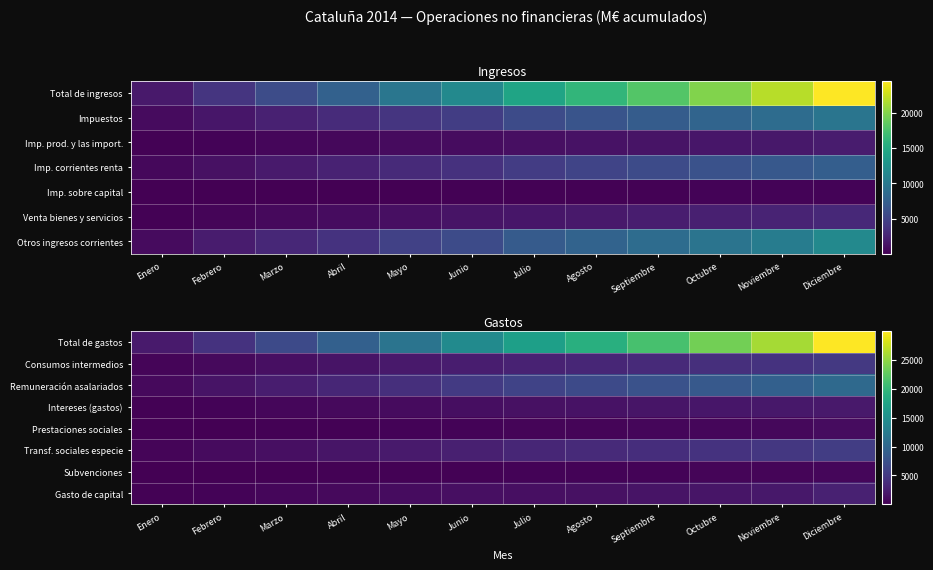

List the series in order of their peak value, highest first.

Total de gastos, Remuneración asalariados, Transf. sociales especie, Consumos intermedios, Gasto de capital, Intereses (gastos), Prestaciones sociales, Subvenciones